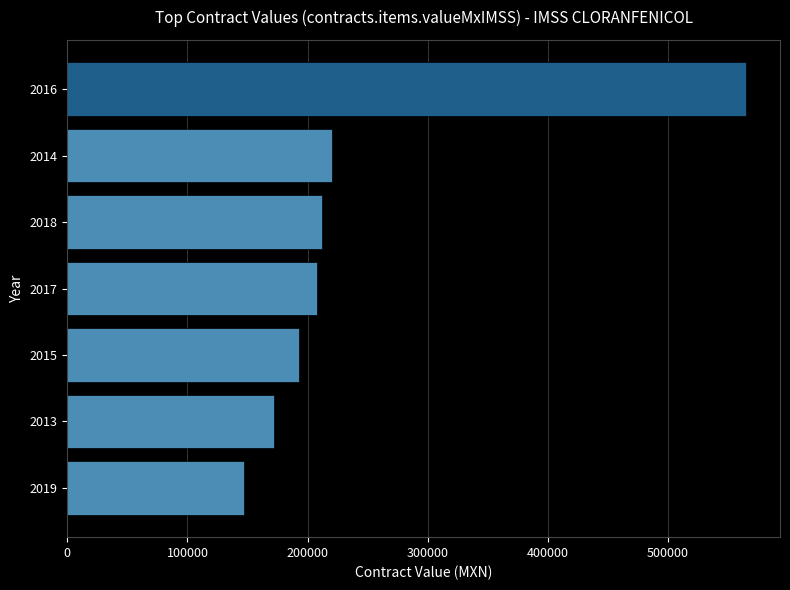

What is the value of the 6th bar from the top?

172094.8